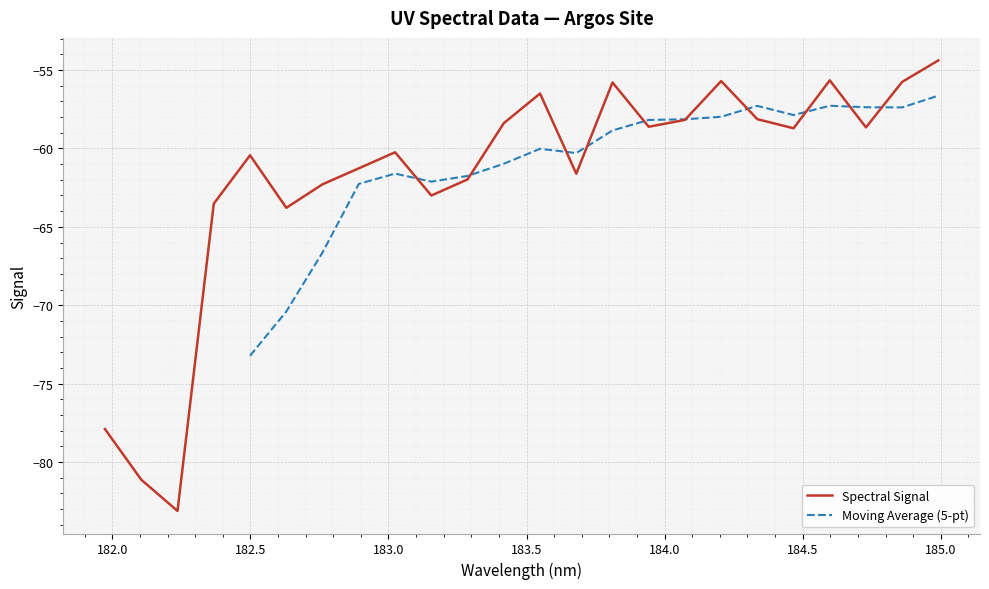

What is the difference between the maximum and minimum values?

28.7